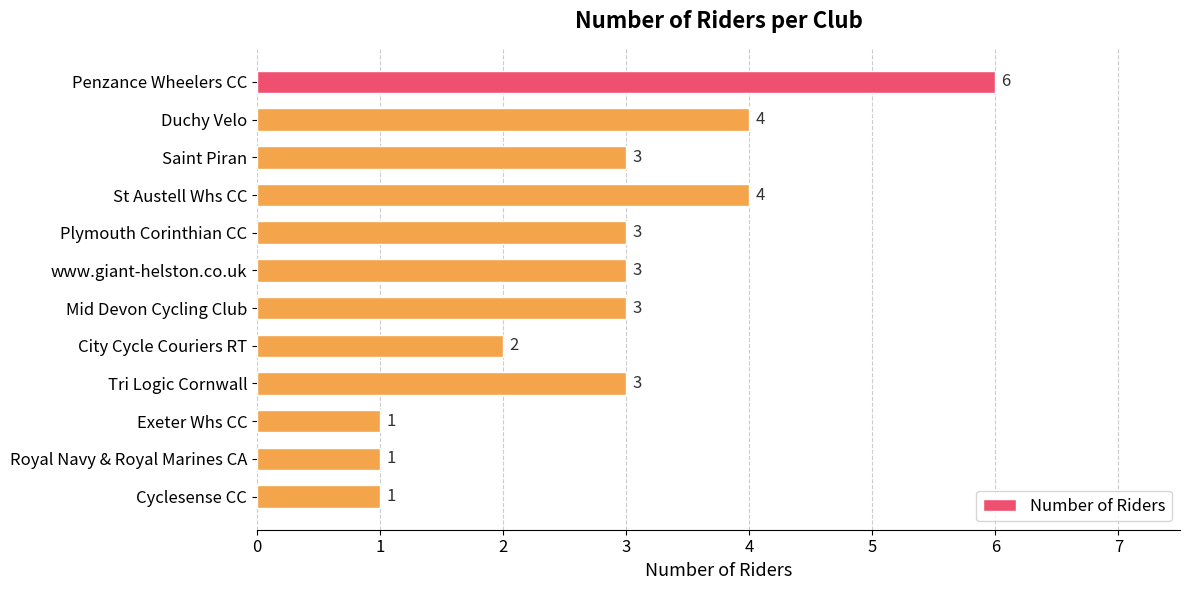

Reading bottom to top, list all the values displayed in this chart.

Cyclesense CC=1	Royal Navy & Royal Marines CA=1	Exeter Whs CC=1	Tri Logic Cornwall=3	City Cycle Couriers RT=2	Mid Devon Cycling Club=3	www.giant-helston.co.uk=3	Plymouth Corinthian CC=3	St Austell Whs CC=4	Saint Piran=3	Duchy Velo=4	Penzance Wheelers CC=6